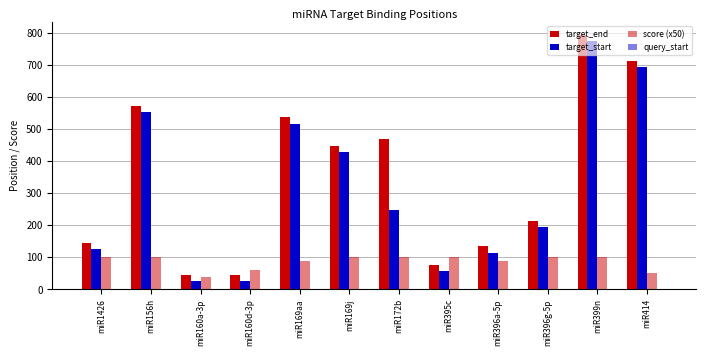

What is the label of the 6th bar from the right?

miR172b